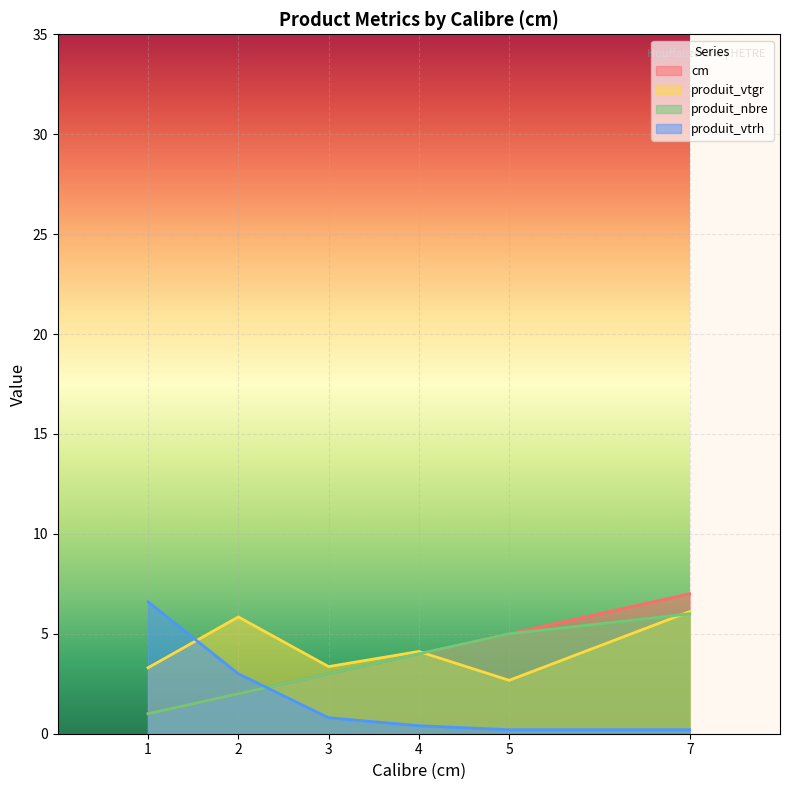

What are all the series names shown in the legend?

cm, produit_vtgr, produit_nbre, produit_vtrh